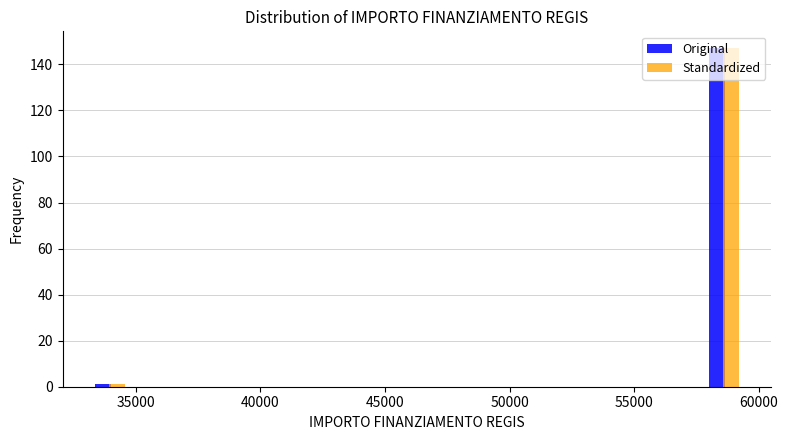

Reading left to right, list every range on the x-axis with the height of the bar of each series over it. Neither the bar edges nor the heights are printed on the chart, so give them approximately, as read against the axes.

32500 to 35500: Original=under 2	Standardized=under 2
35500 to 38000: Original=0	Standardized=0
38000 to 41000: Original=0	Standardized=0
41000 to 43500: Original=0	Standardized=0
43500 to 46500: Original=0	Standardized=0
46500 to 49000: Original=0	Standardized=0
49000 to 52000: Original=0	Standardized=0
52000 to 54500: Original=0	Standardized=0
54500 to 57000: Original=0	Standardized=0
57000 to 60000: Original=148	Standardized=148